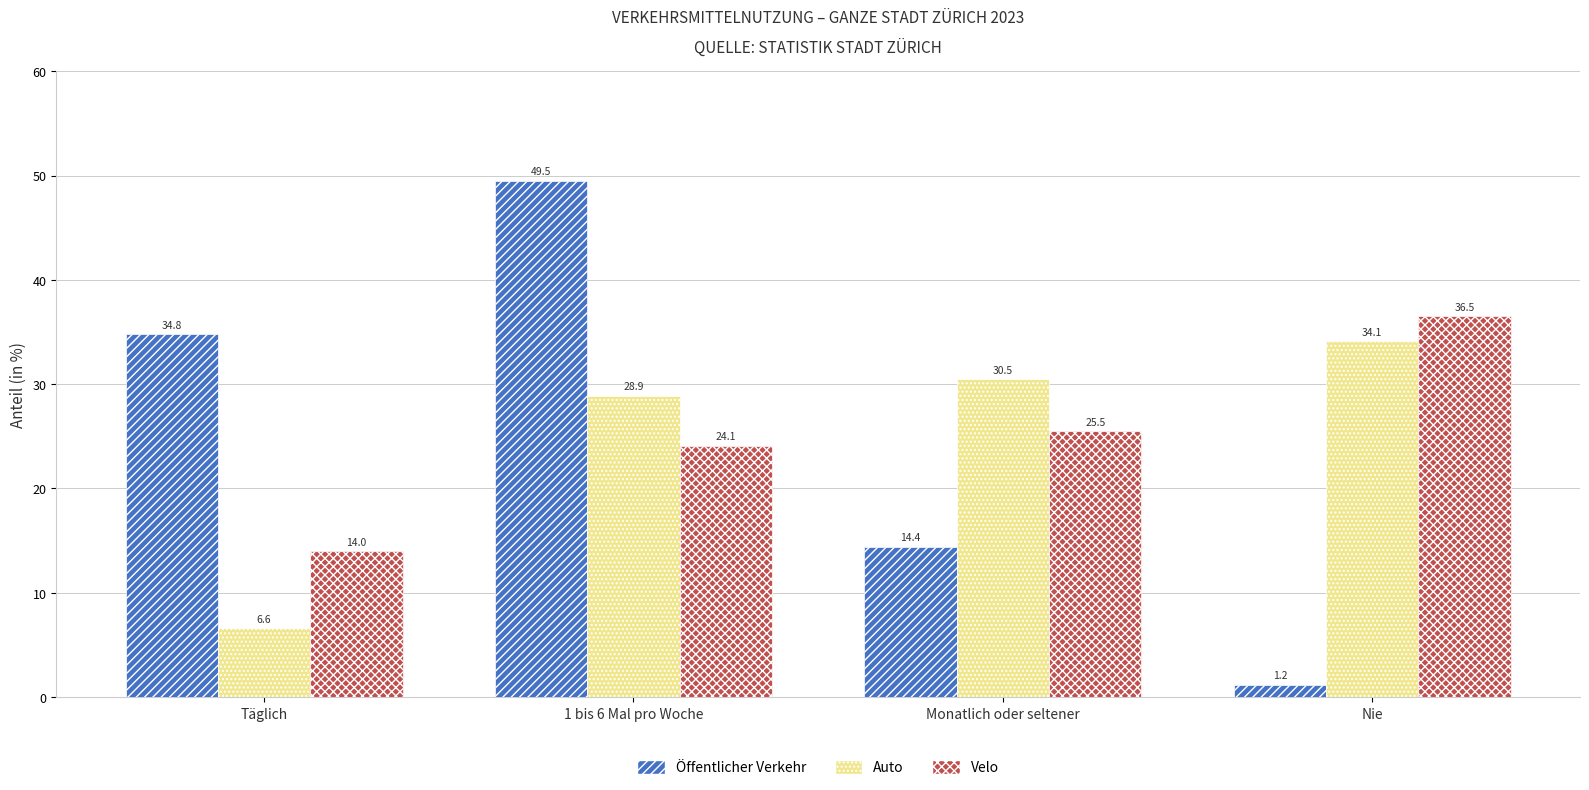

At which category is the sum across all series the highest?

1 bis 6 Mal pro Woche